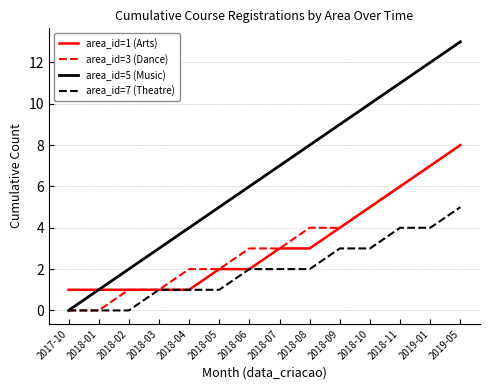

True or false: area_id=7 (Theatre) has a value of 2 at 2018-04.

False